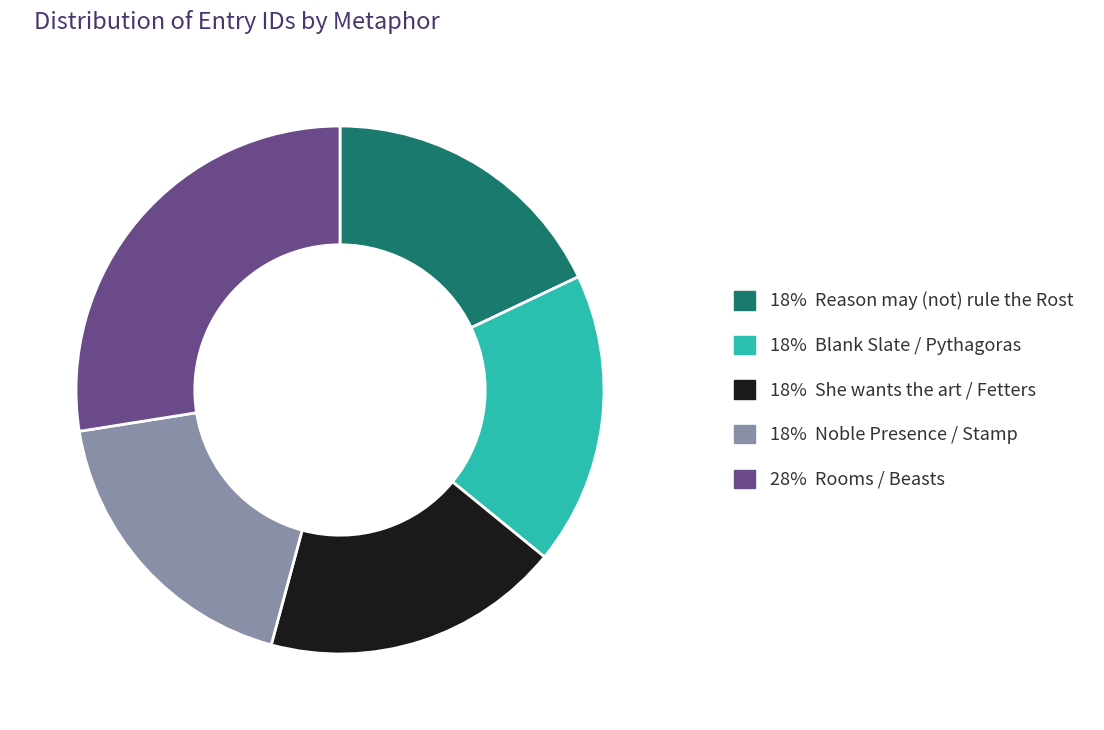

Is there any slice that represents more than half of the pie?

No